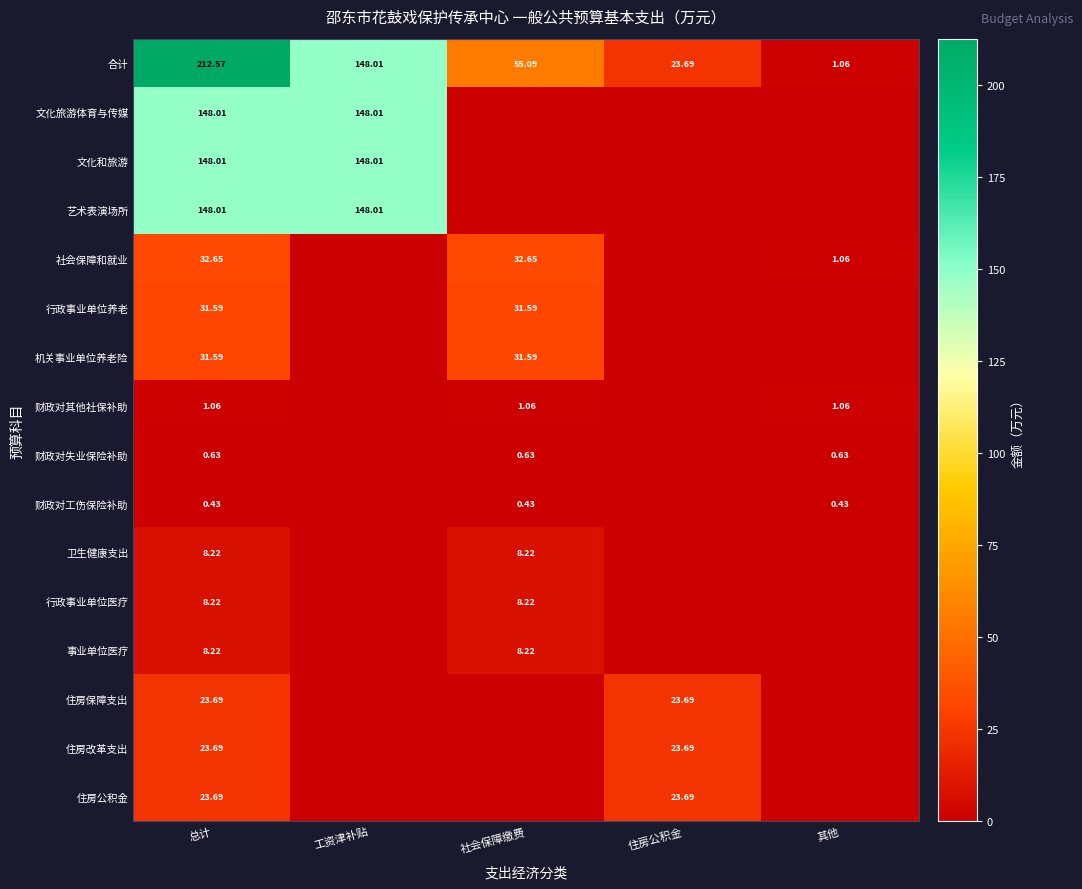

Where is 文化旅游体育与传媒 nearest to the value 74?

社会保障缴费